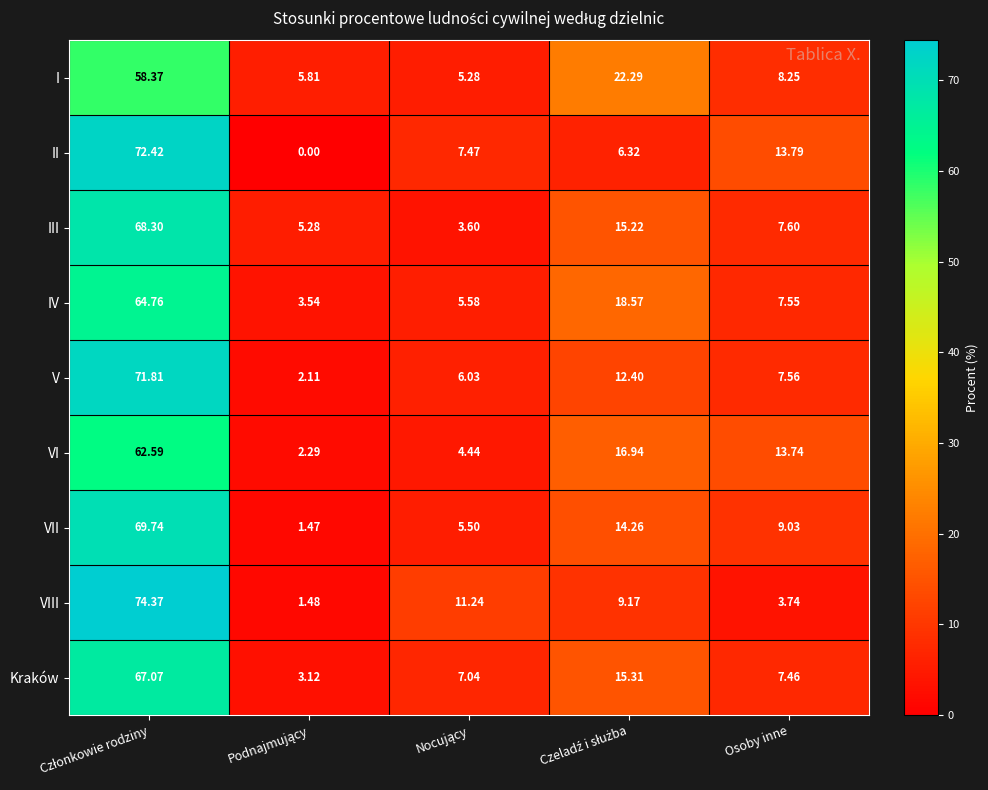

How many categories are shown in the chart?

5